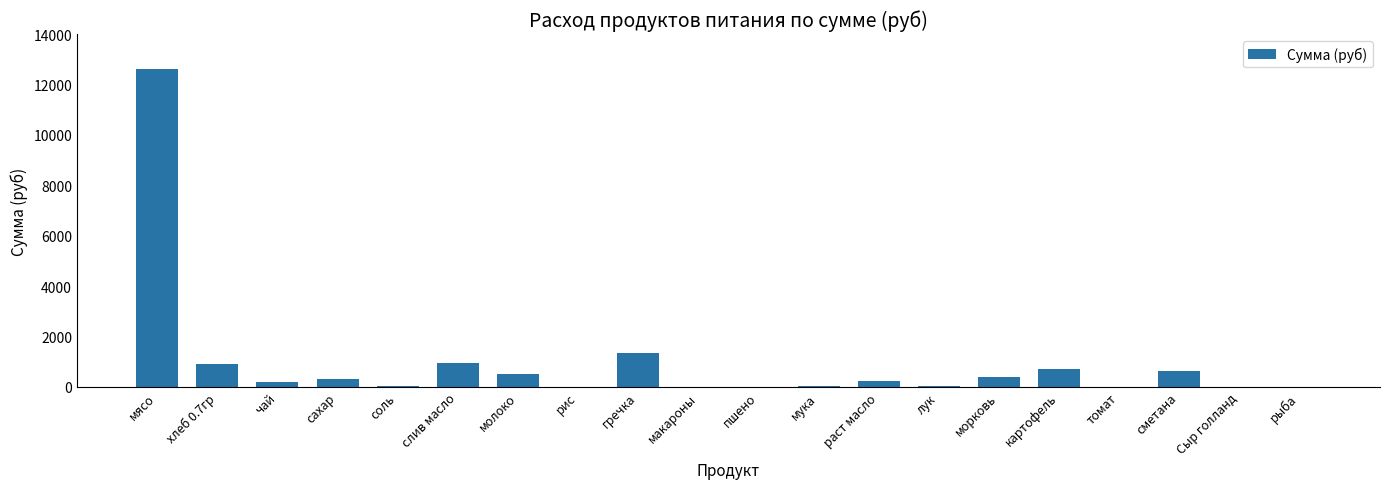

What is the greatest value displayed?

12635.0